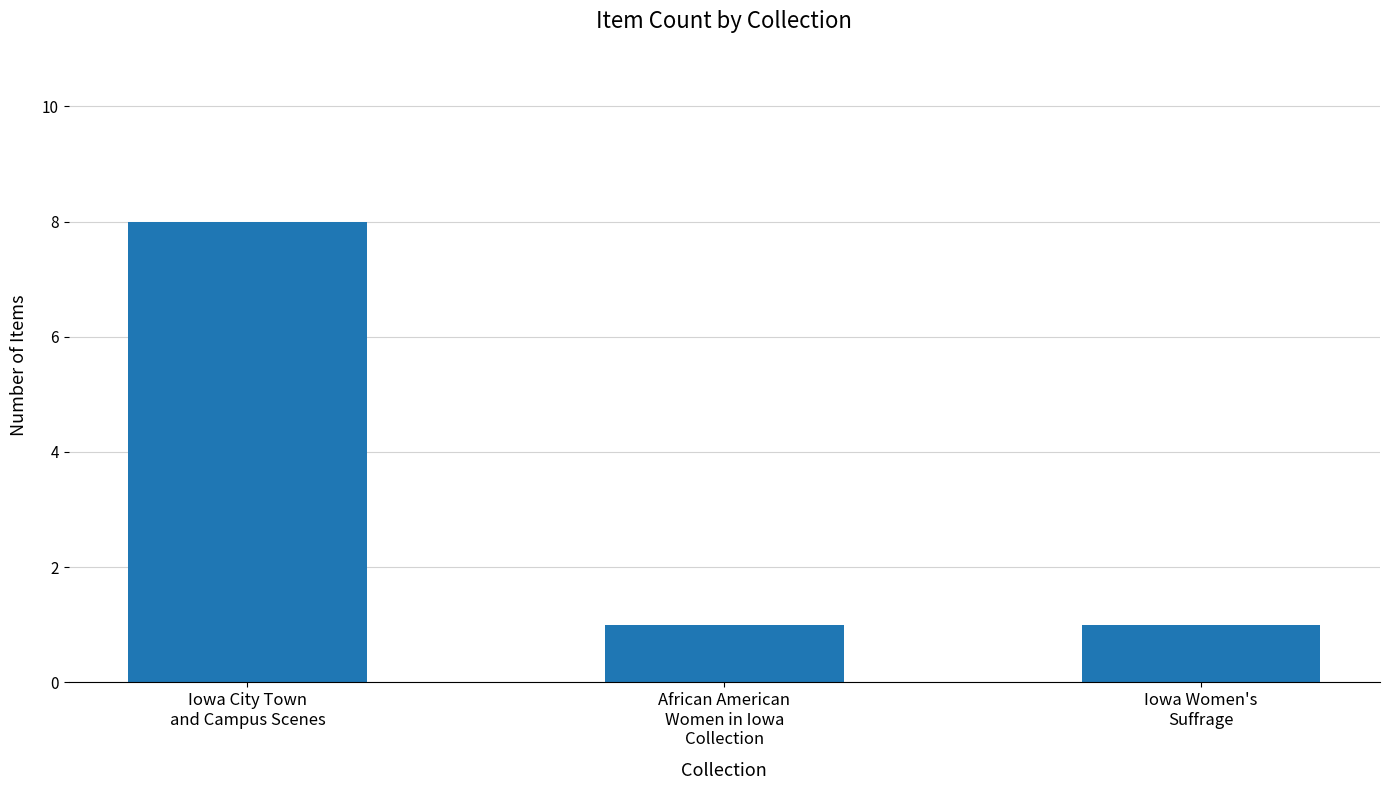

What is the difference between the maximum and minimum values?

7